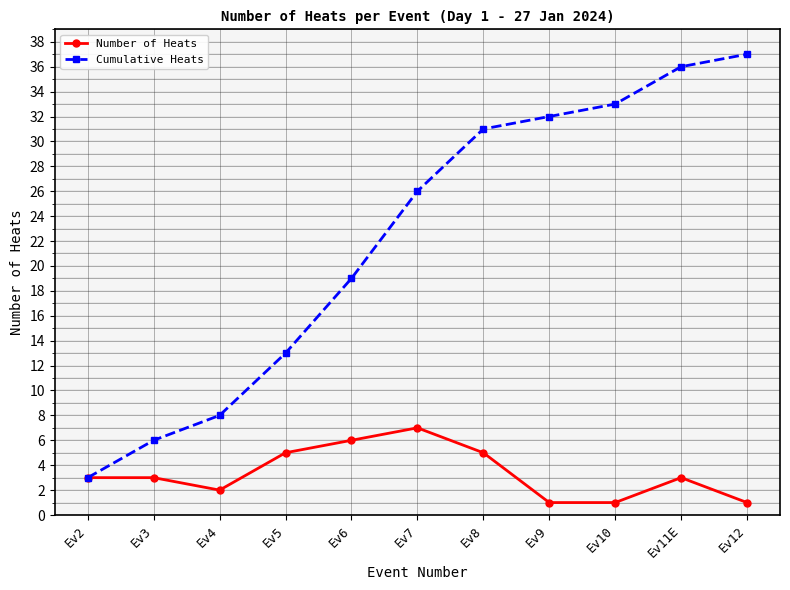

Does the chart have visible grid lines?

Yes